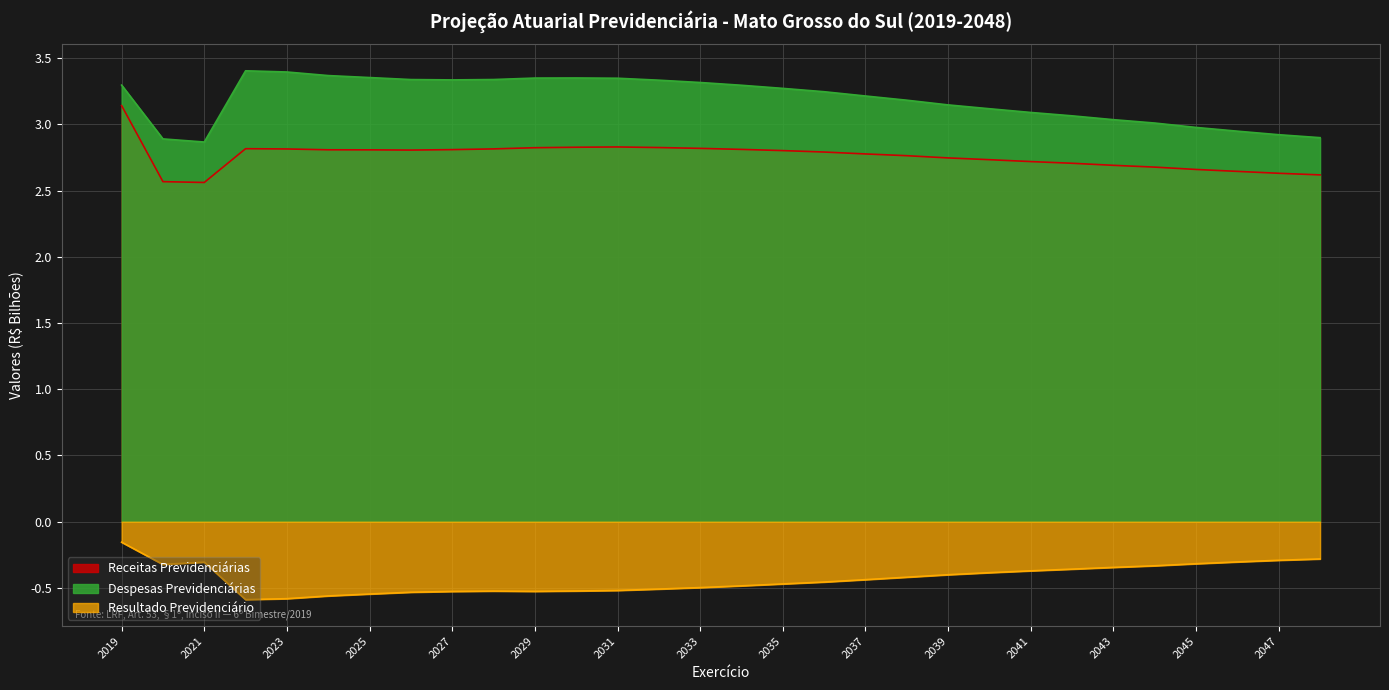

Rank the categories by Resultado Previdenciário value from highest to lowest.

2019, 2048, 2047, 2046, 2021, 2045, 2020, 2044, 2043, 2042, 2041, 2040, 2039, 2038, 2037, 2036, 2035, 2034, 2033, 2032, 2031, 2030, 2028, 2029, 2027, 2026, 2025, 2024, 2023, 2022